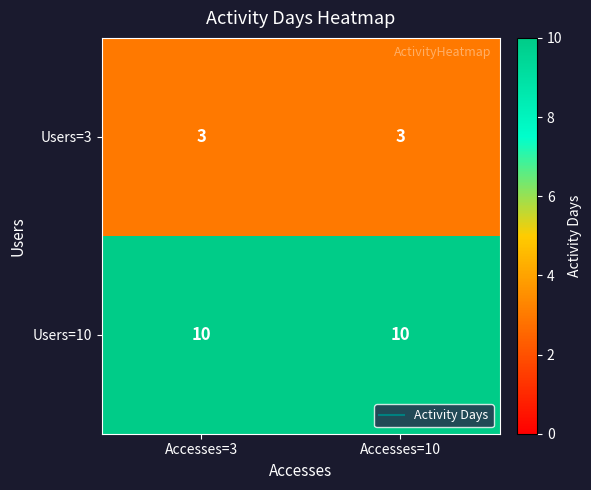

Reading left to right, transcribe all the data shown in this chart.

Users=3: Accesses=3=3	Accesses=10=3
Users=10: Accesses=3=10	Accesses=10=10